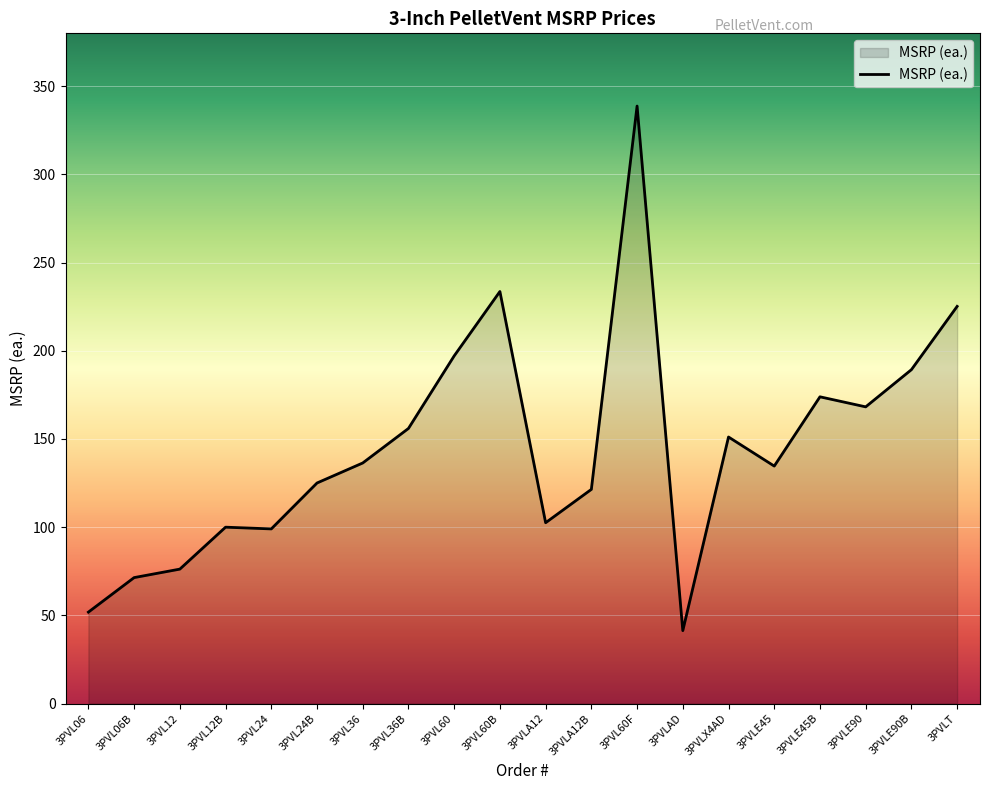

The chart shows a value of 197.1 at 3PVL60. True or false?

True